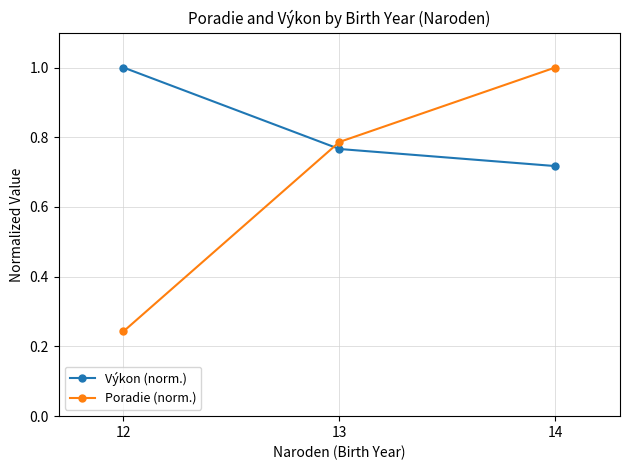

At which label is Poradie (norm.) closest to 0?

12